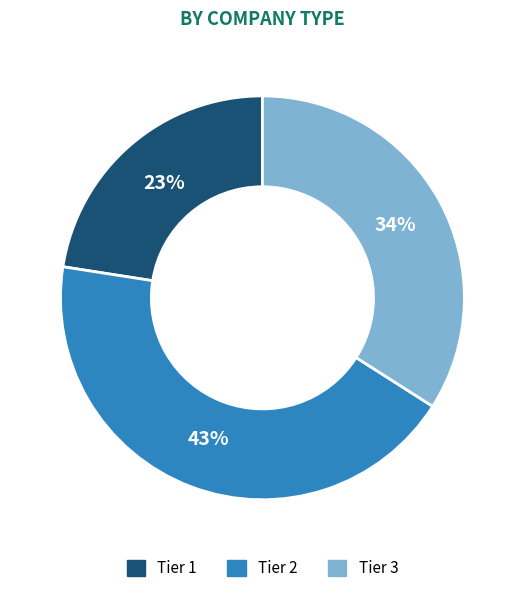

Does any single category account for the majority?

No